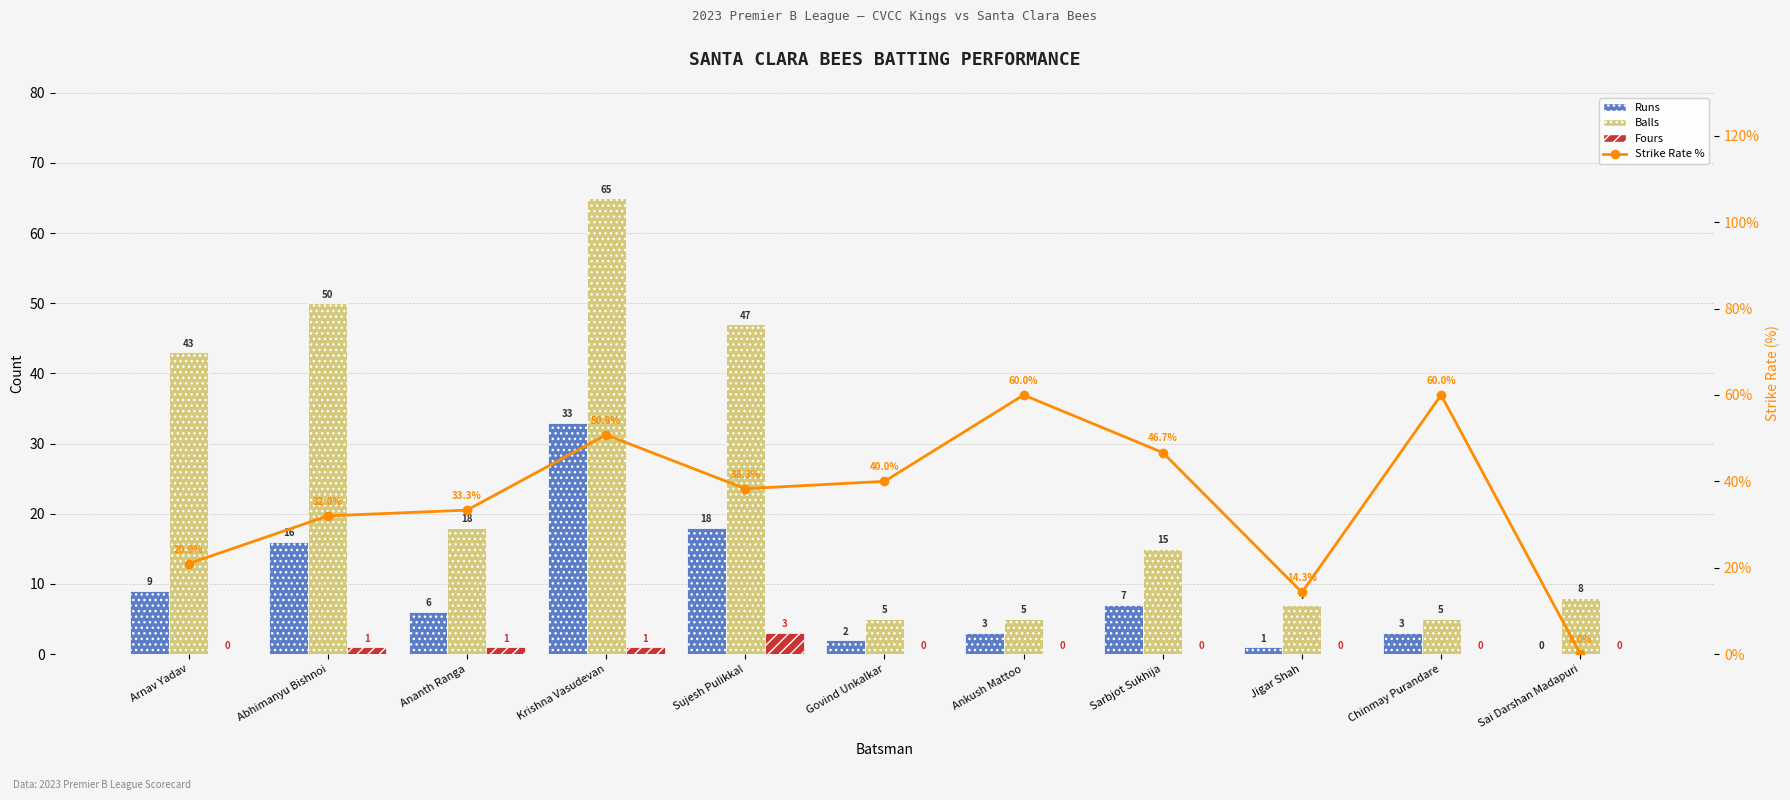

What is the sum of all Balls values?

268.0